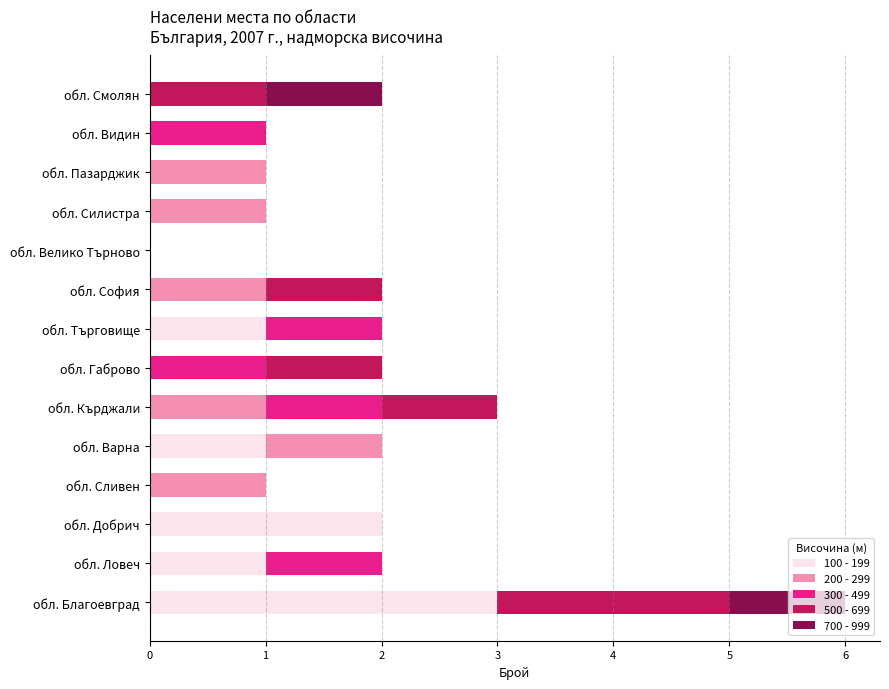

At which category is the sum across all series the highest?

обл. Благоевград